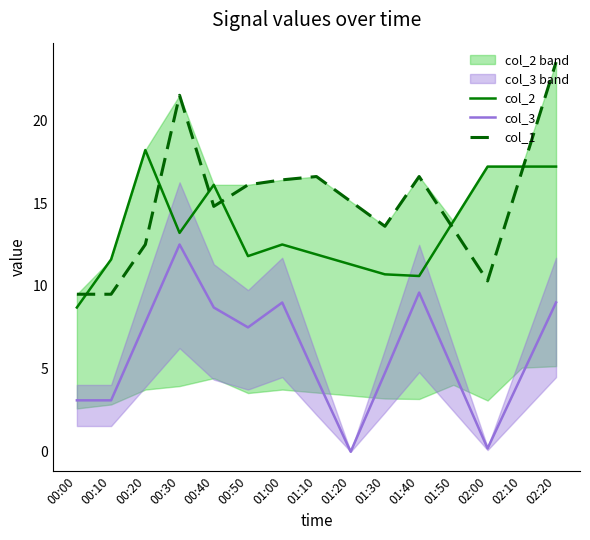

What are all the series names shown in the legend?

col_2, col_3, col_1